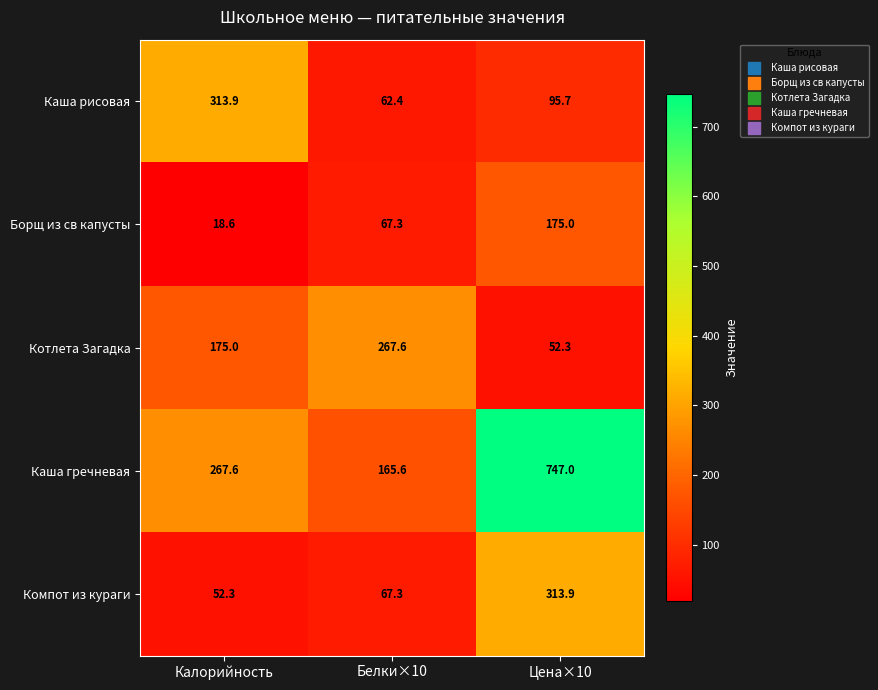

Read the Компот из кураги value at Белки×10.

67.3